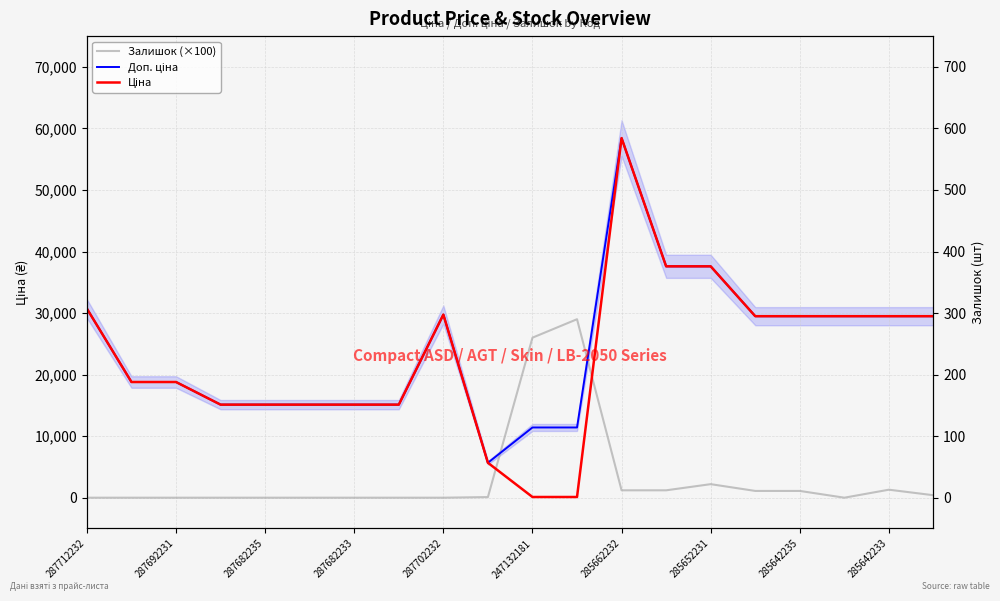

True or false: Залишок (×100) and Доп. ціна intersect in this chart.

True